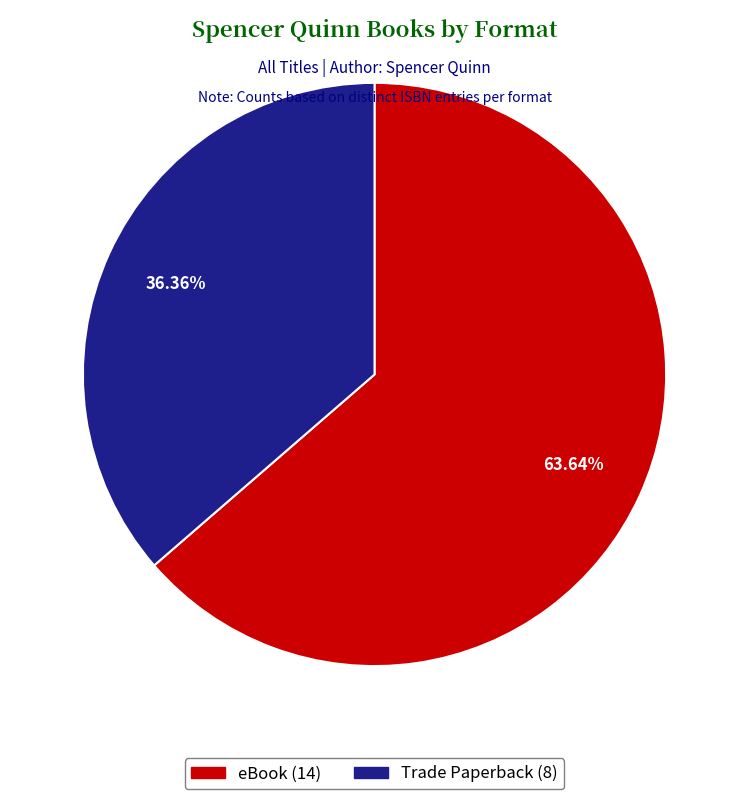

What percentage do eBook and Trade Paperback together represent?

100.0%